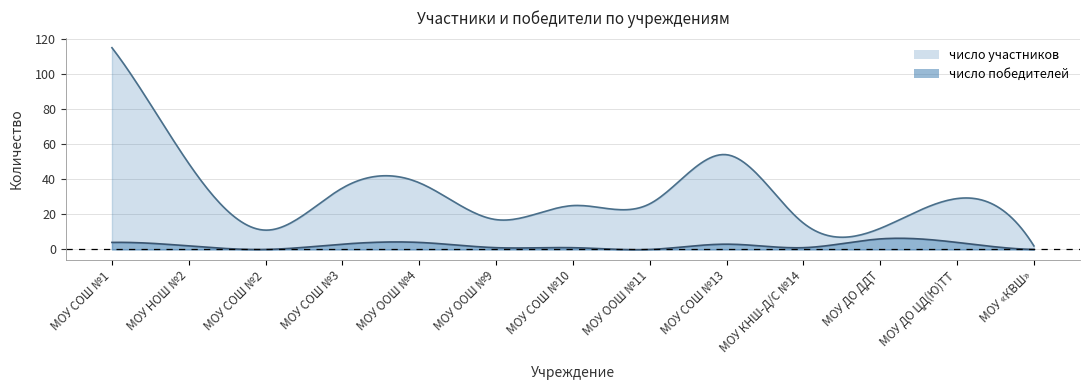

Between МОУ ДО ЦД(Ю)ТТ and МОУ СОШ №10, which is larger?

МОУ ДО ЦД(Ю)ТТ